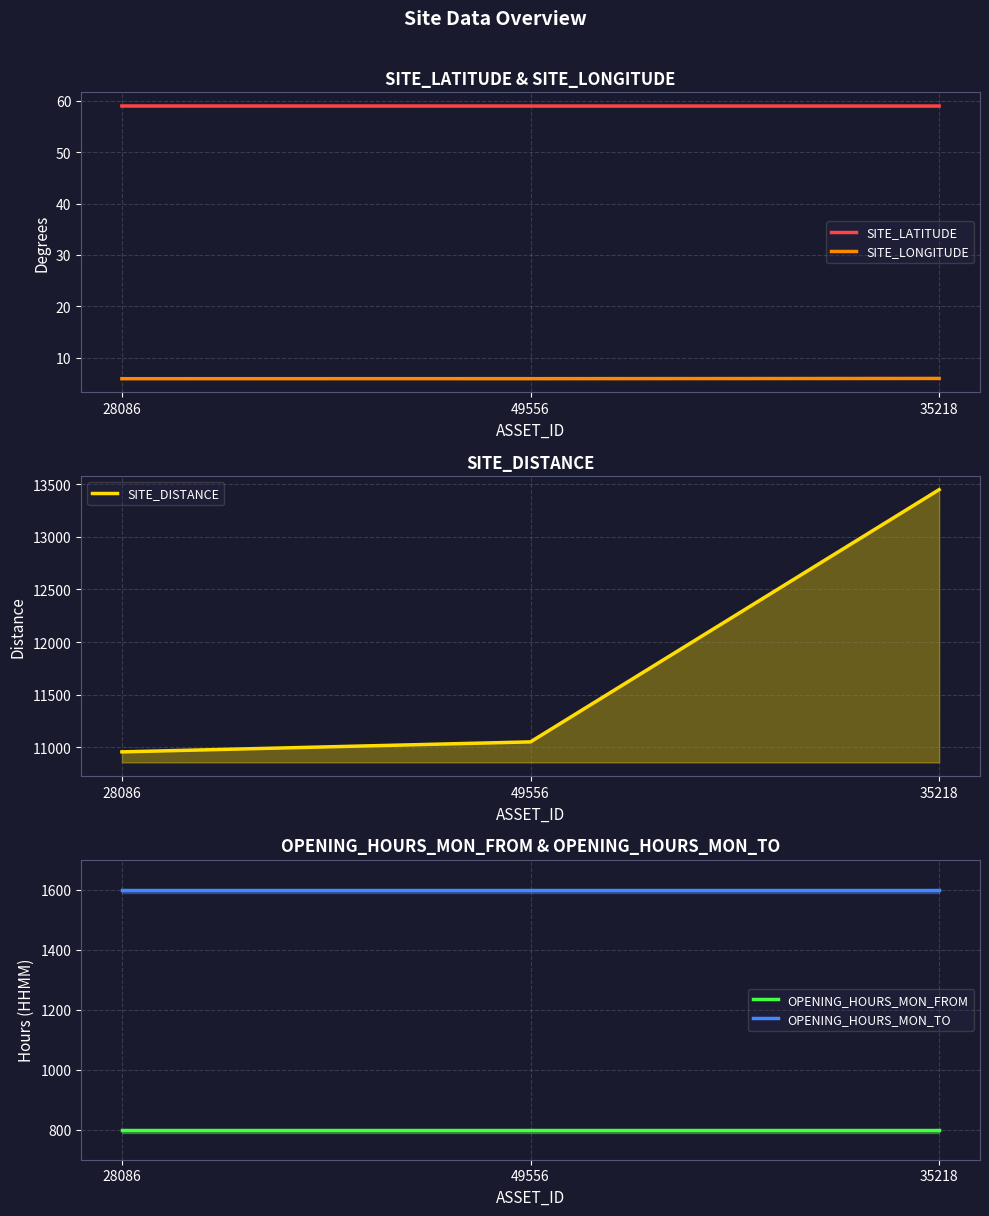

Count the number of categories in the chart.

3